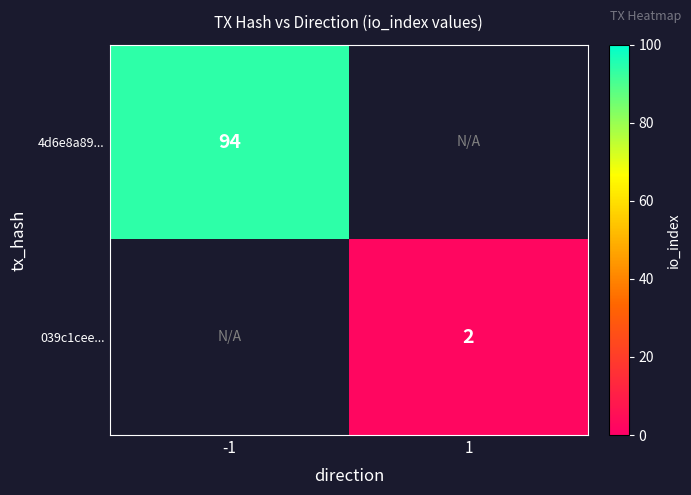

True or false: 039c1cee... has a value of 3.2 at 1.

False